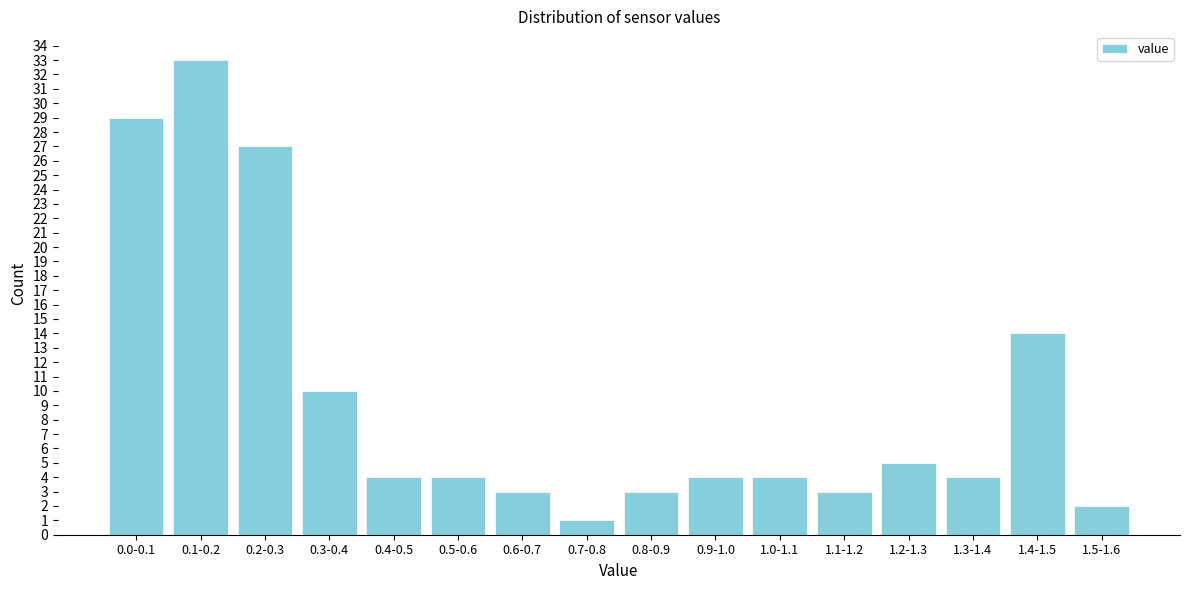

Reading right to left, transcribe all the data shown in this chart.

2	14	4	5	3	4	4	3	1	3	4	4	10	27	33	29